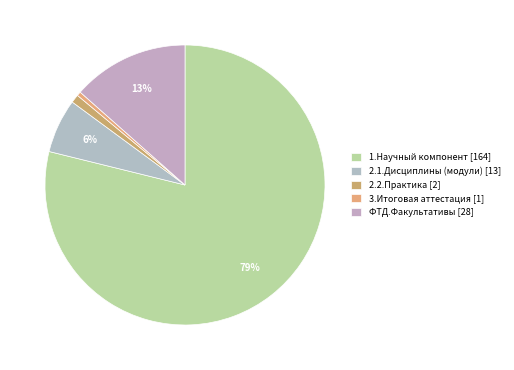

Which slice represents more than half of the pie?

1.Научный компонент